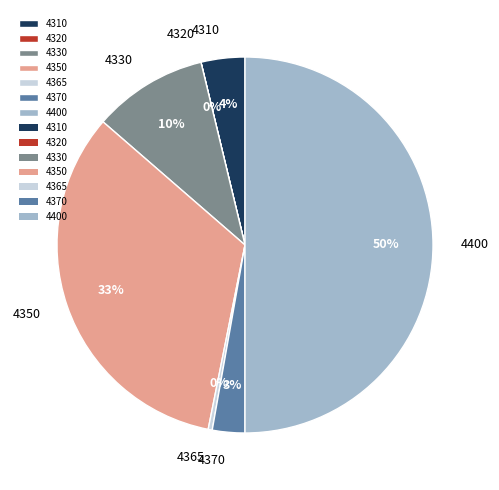

To the nearest percent, what is the average slice percentage?

14%